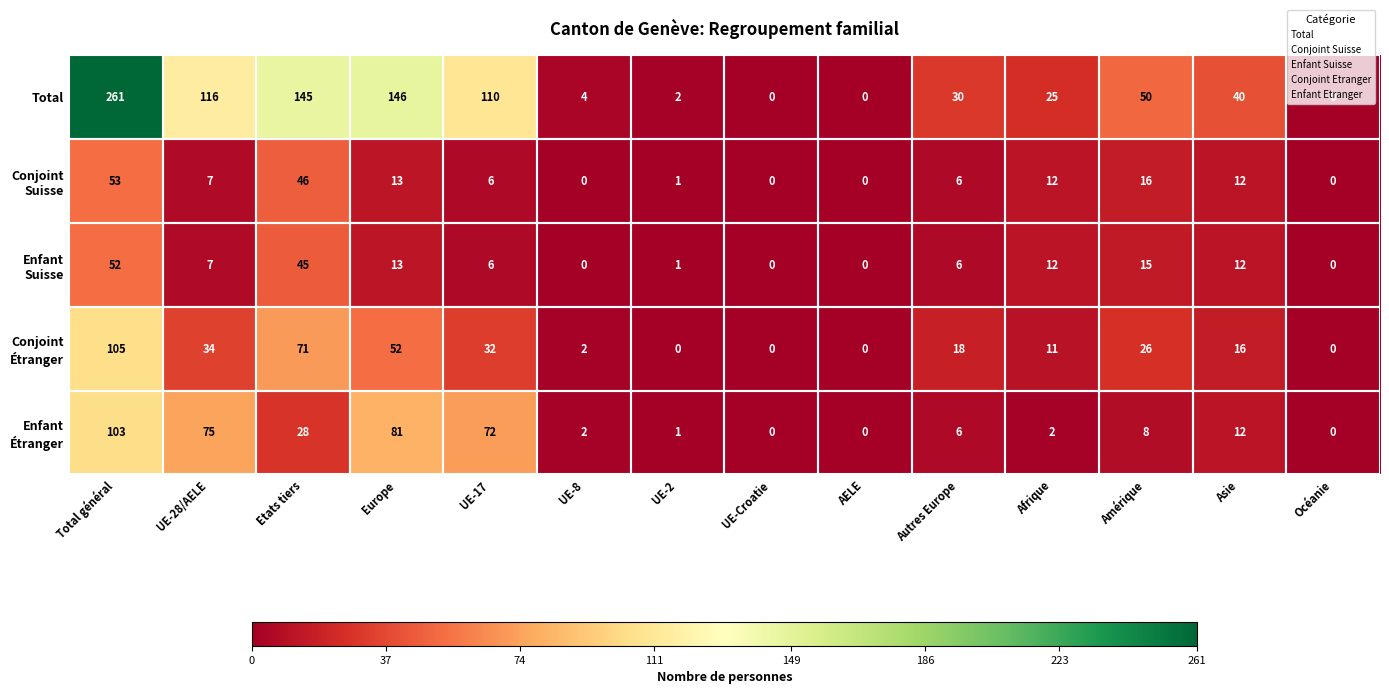

The value of Total at Etats tiers is 65. True or false?

False